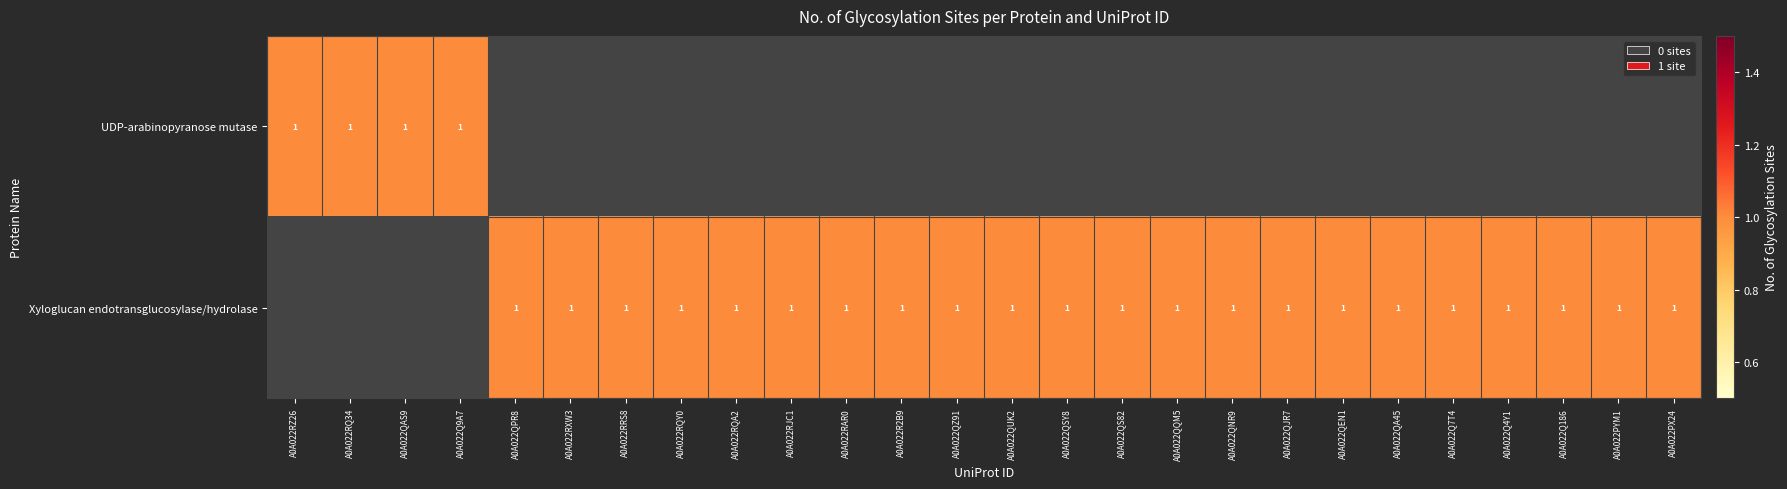

Between A0A022QNR9 and A0A022QS82, which is larger?

A0A022QNR9